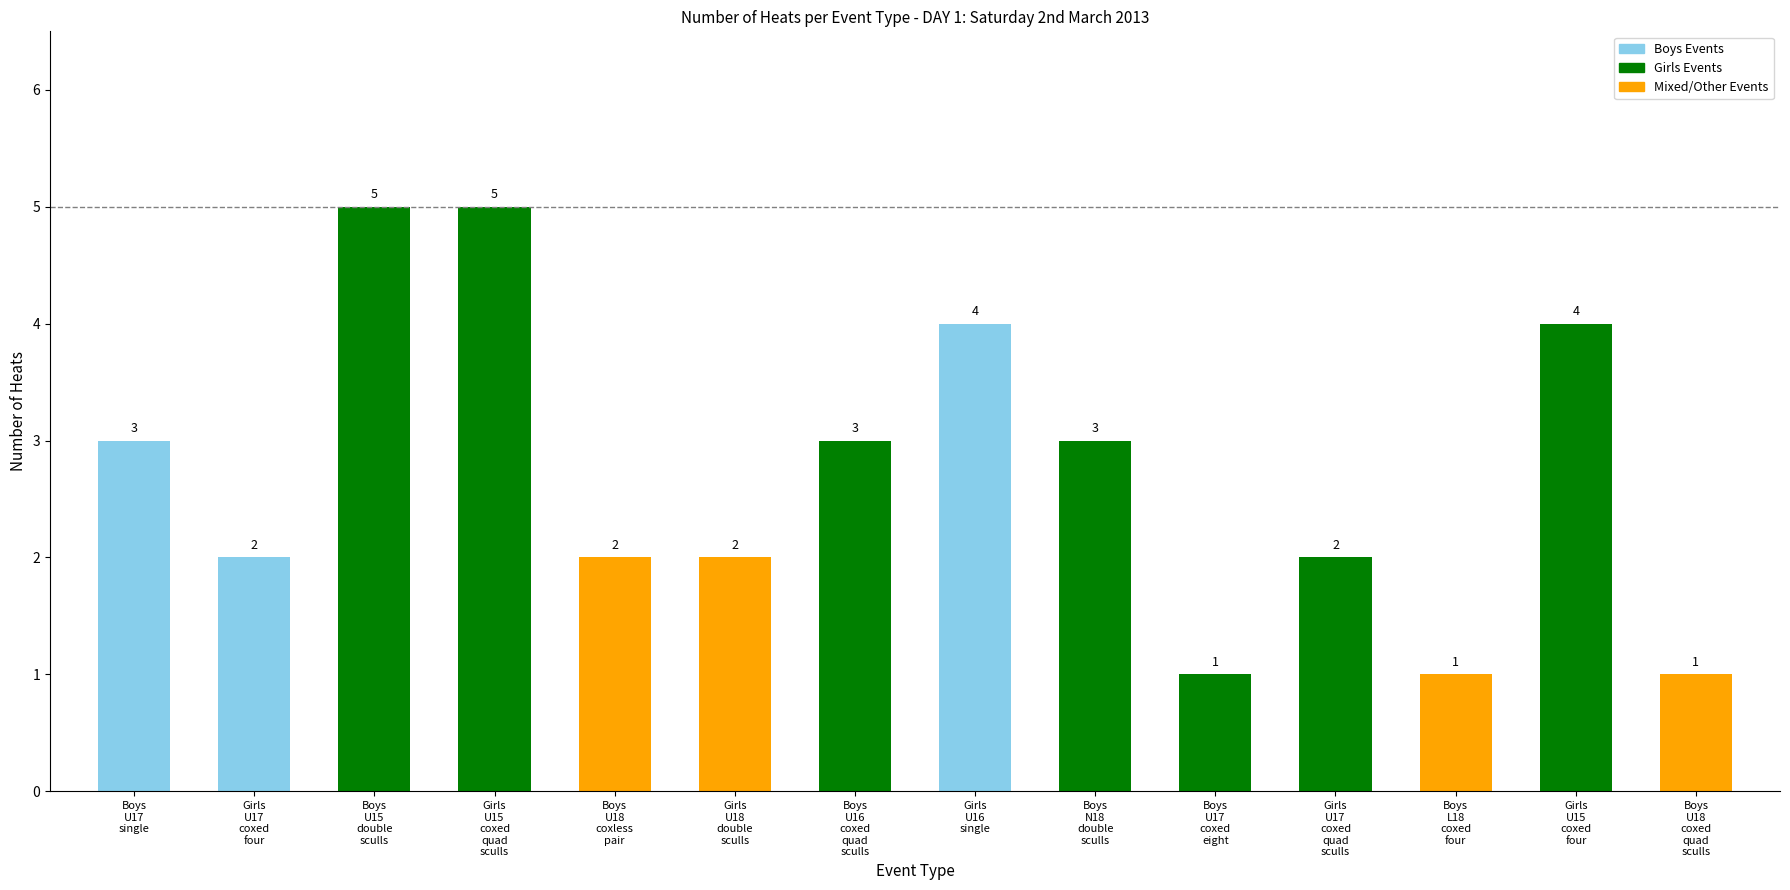

What is the value of the 14th bar from the left?

1